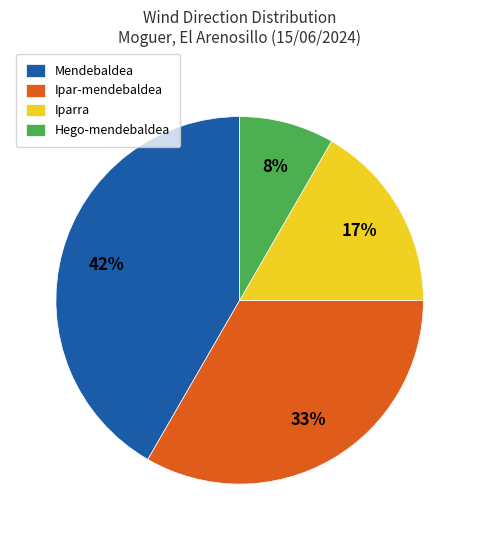

Do Ipar-mendebaldea and Mendebaldea together represent more than half of the pie?

Yes